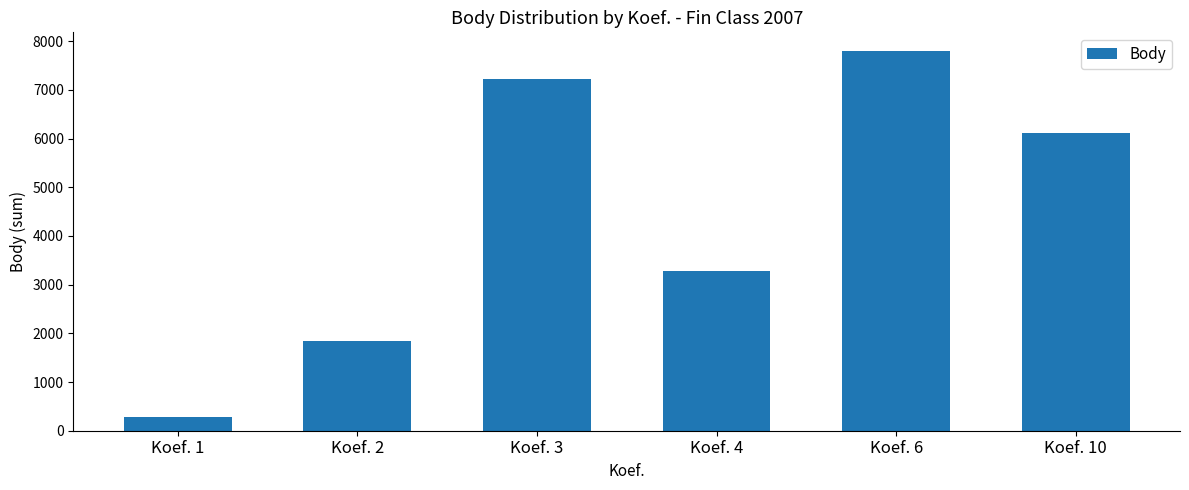

What is the greatest value displayed?

7793